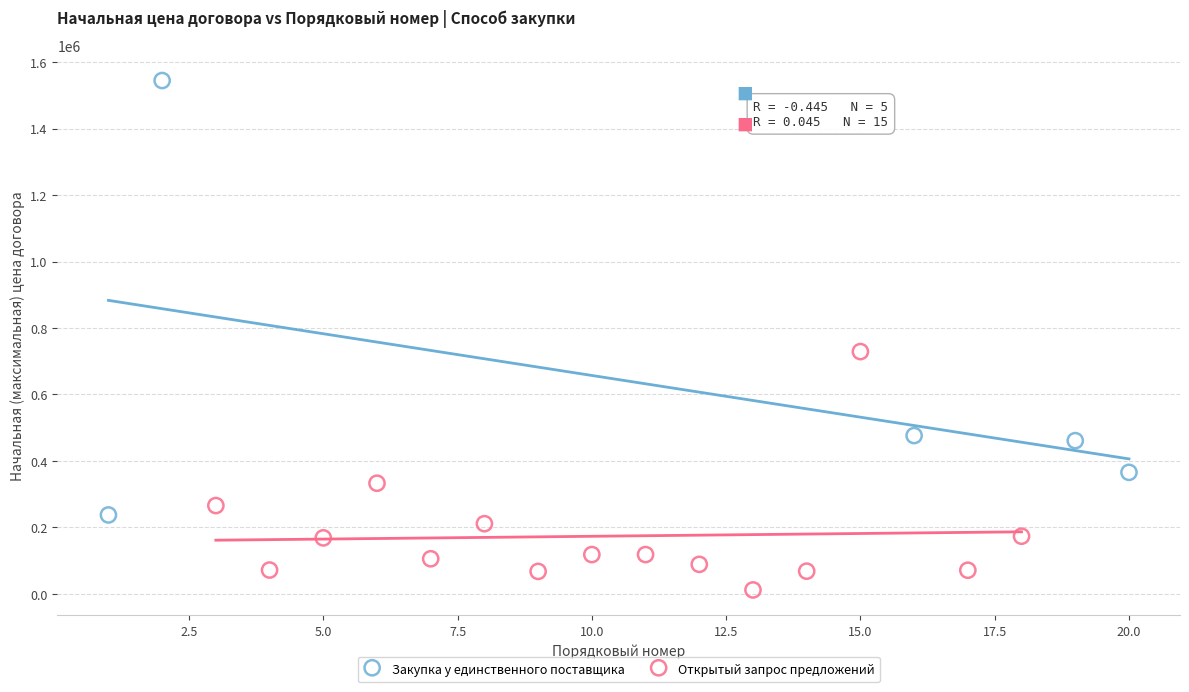

Which series reaches the maximum Y coordinate?

Закупка у единственного поставщика